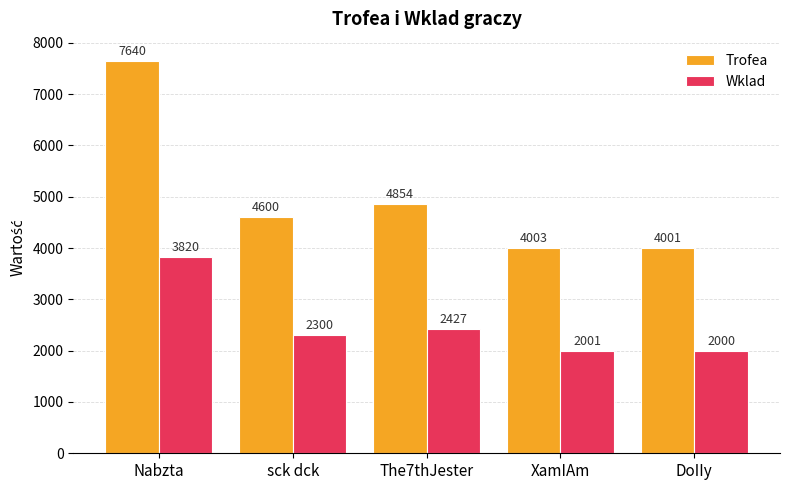

What is the difference between the highest and lowest values at The7thJester?

2427